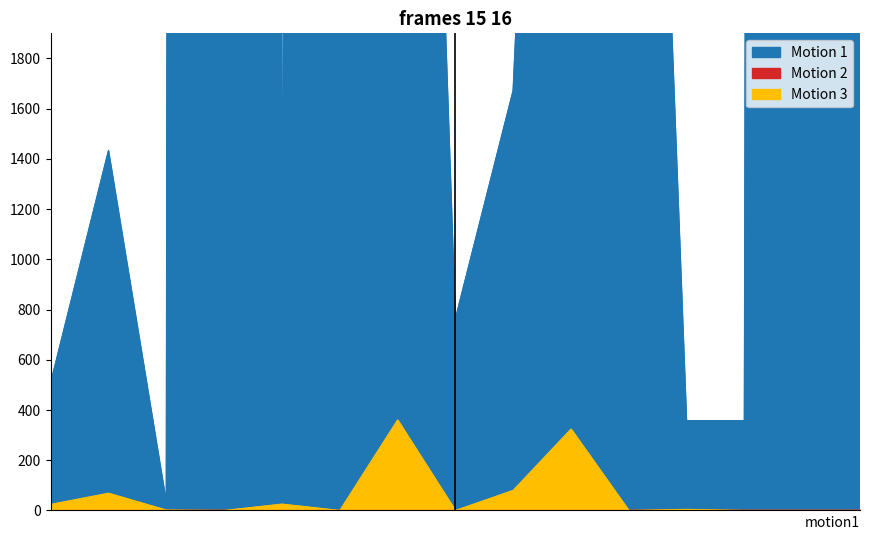

How many lines are shown in the chart?

2